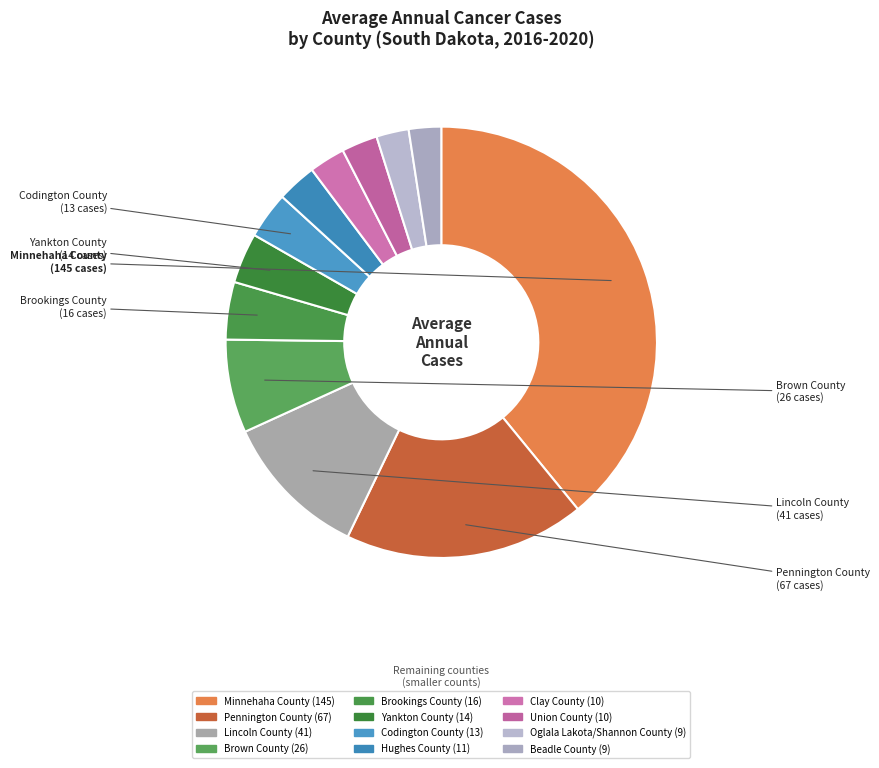

Combined, what portion of the pie is Codington County and Yankton County?

7.3%